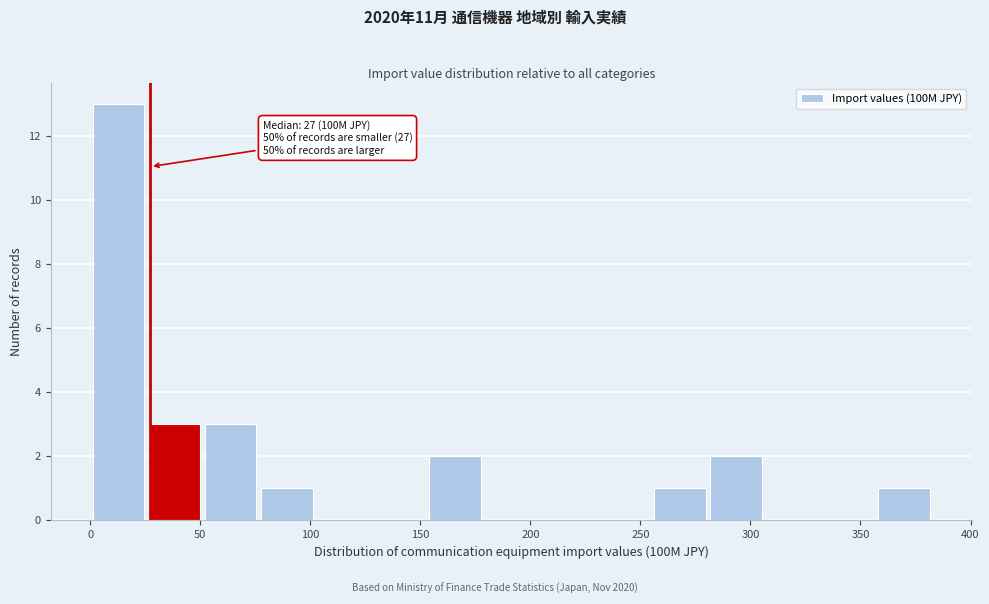

Over which range of the x-axis is the bar tallest?

0 to 25